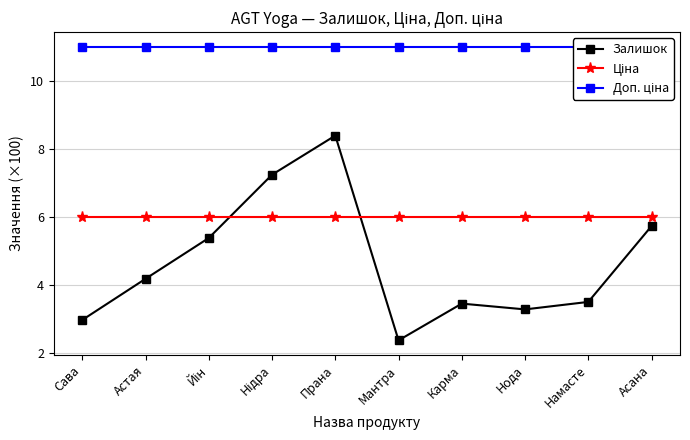

Is it true that Залишок equals 3.3 at Нода?

True